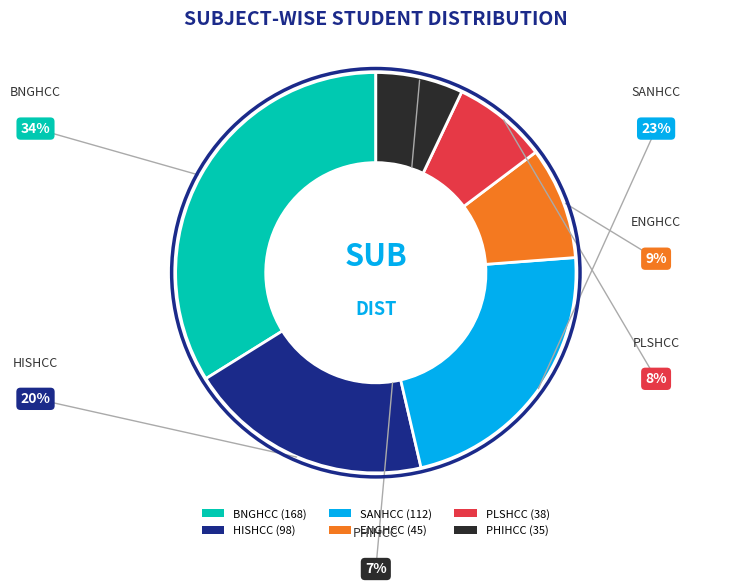

What is the smallest slice in the pie chart?

PHIHCC